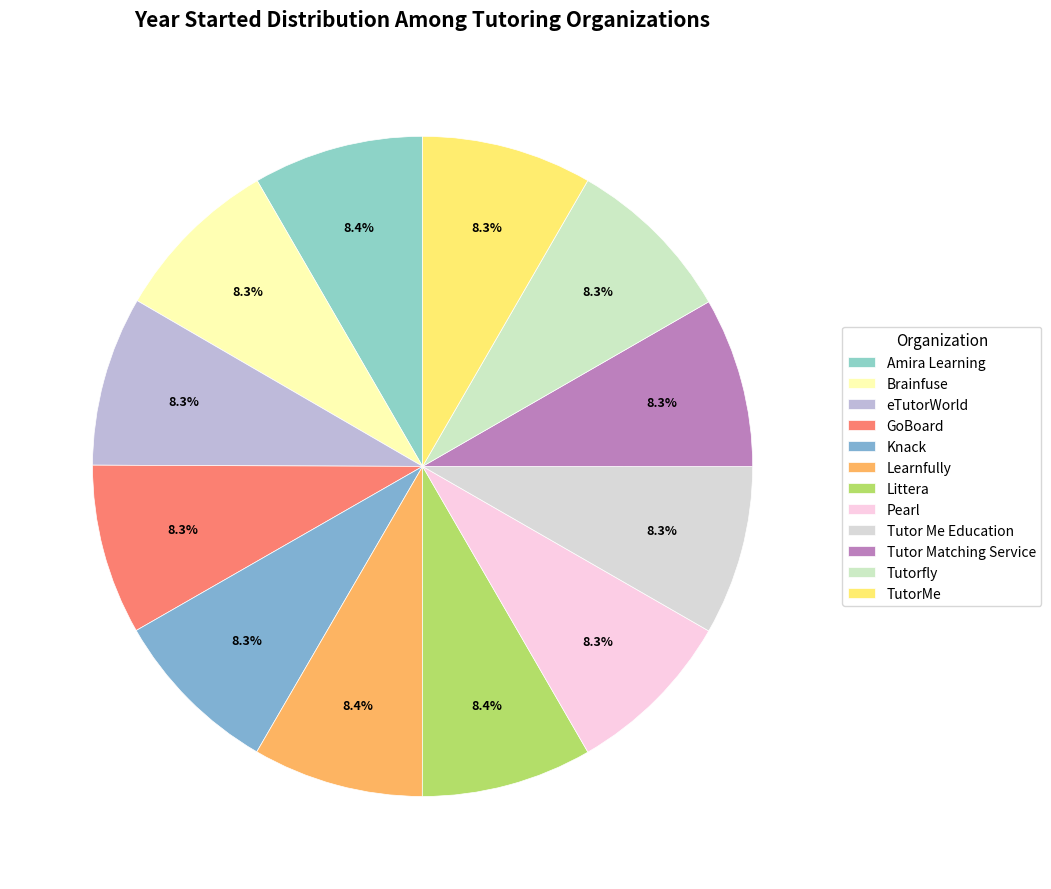

Which has a higher value, Pearl or Amira Learning?

Amira Learning